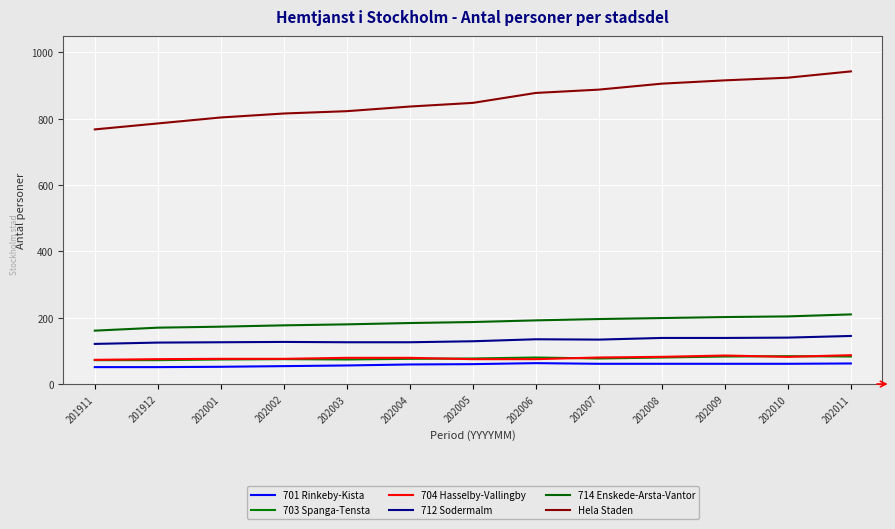

True or false: Hela Staden and 701 Rinkeby-Kista intersect in this chart.

False